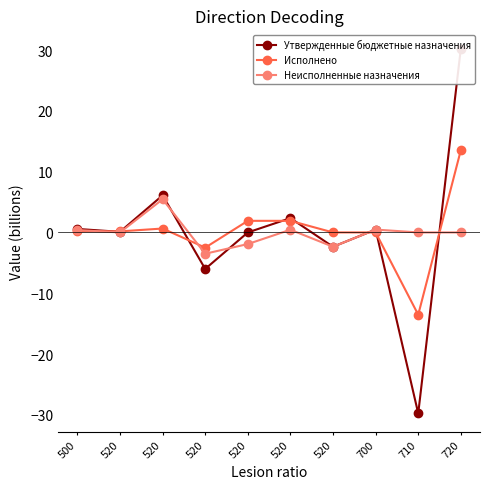

How many data points in Неисполненные назначения are above 0?

4